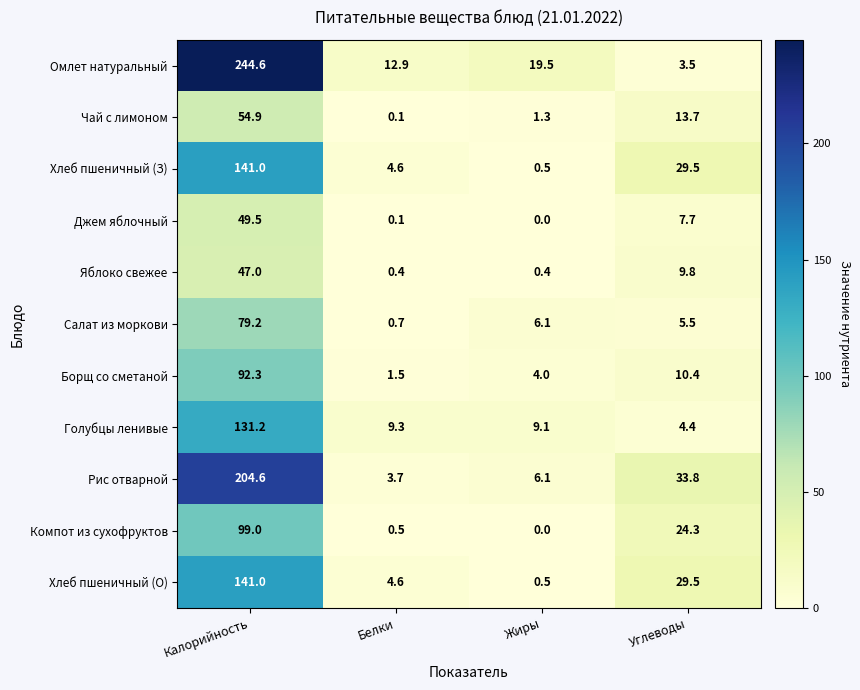

Rank the categories by Джем яблочный value from highest to lowest.

Калорийность, Углеводы, Белки, Жиры